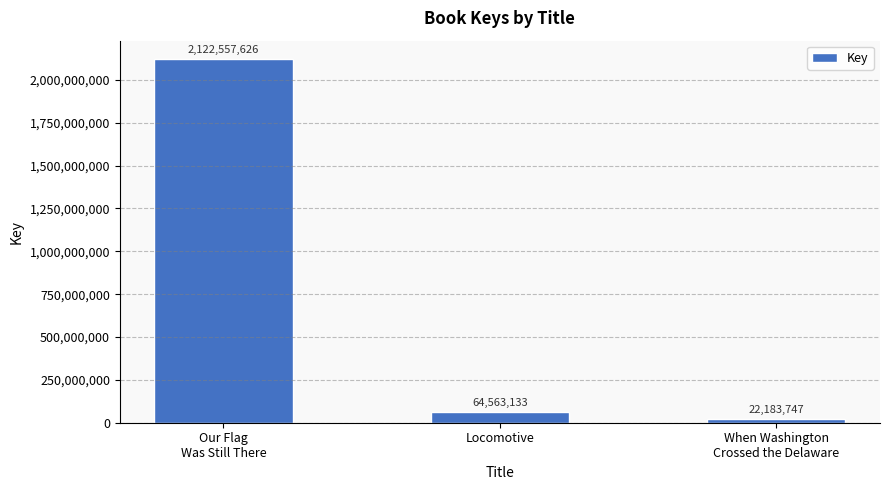

Which category has the highest value across all series?

Our Flag
Was Still There